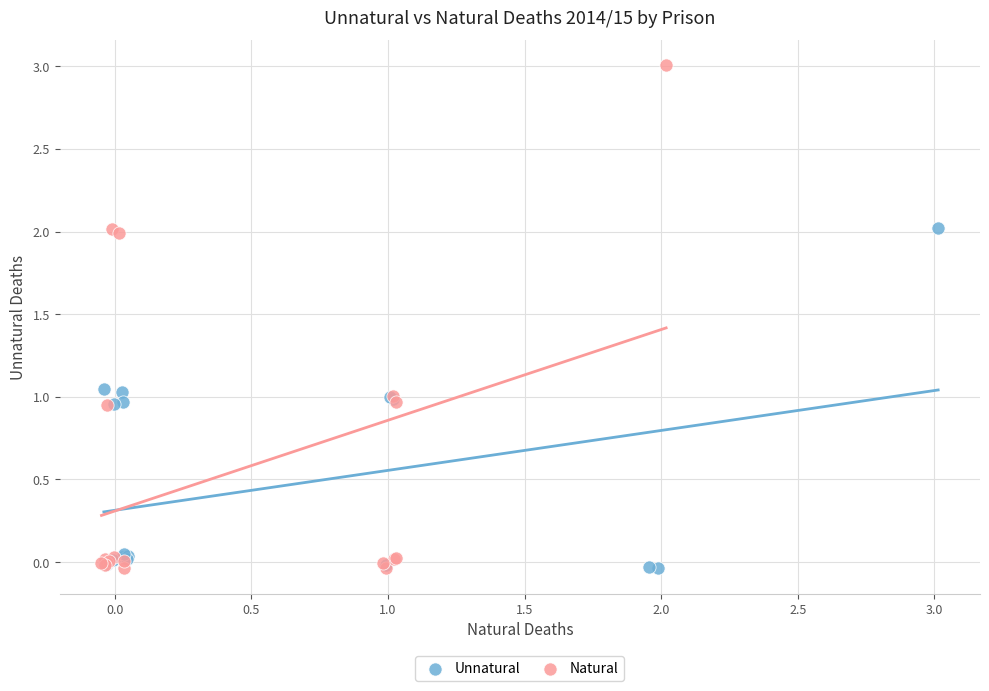

Which series has the widest spread of Y values?

Natural